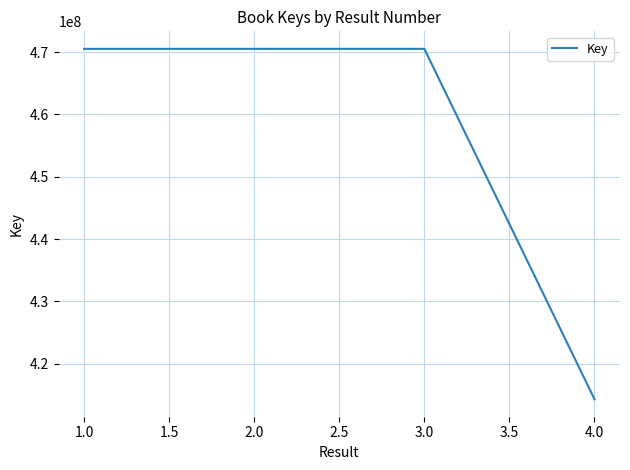

The value at 1.0 is 253754263. True or false?

False